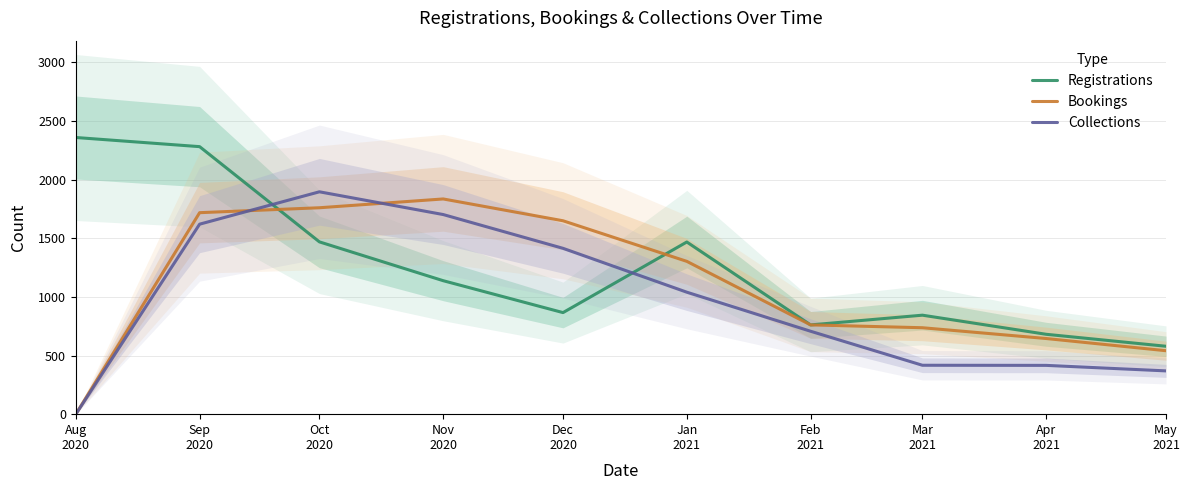

What is the sum of all Bookings values?

10949